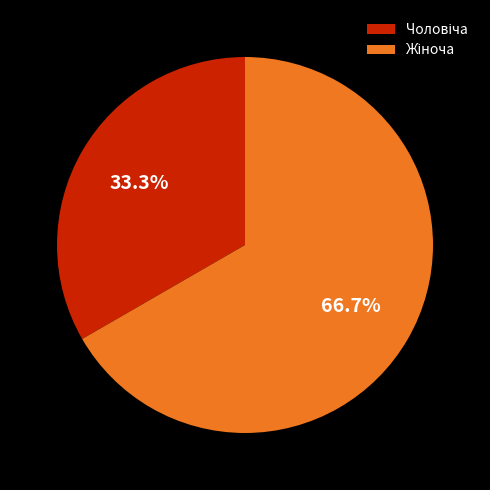

What is the change in value from Чоловіча to Жіноча?

+1